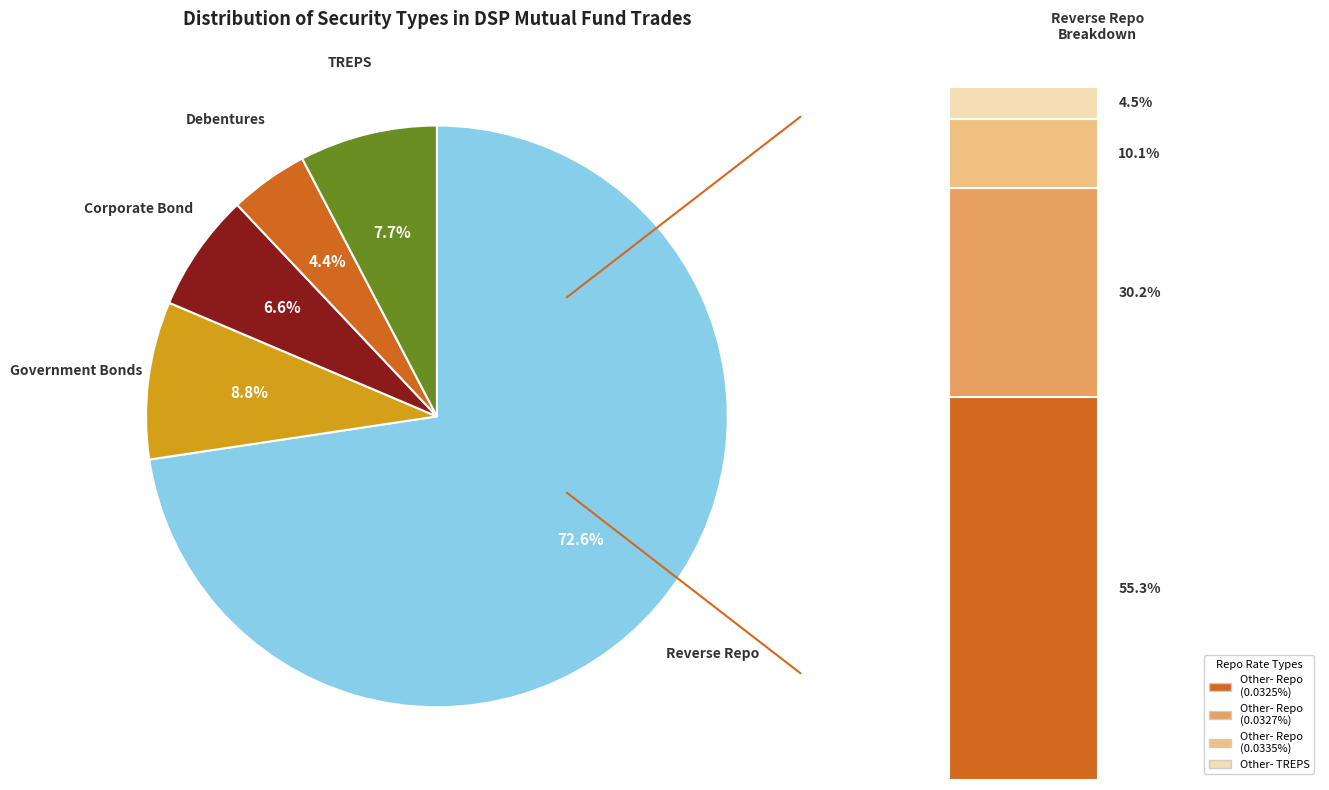

Which category has the smallest portion of the pie?

Debentures